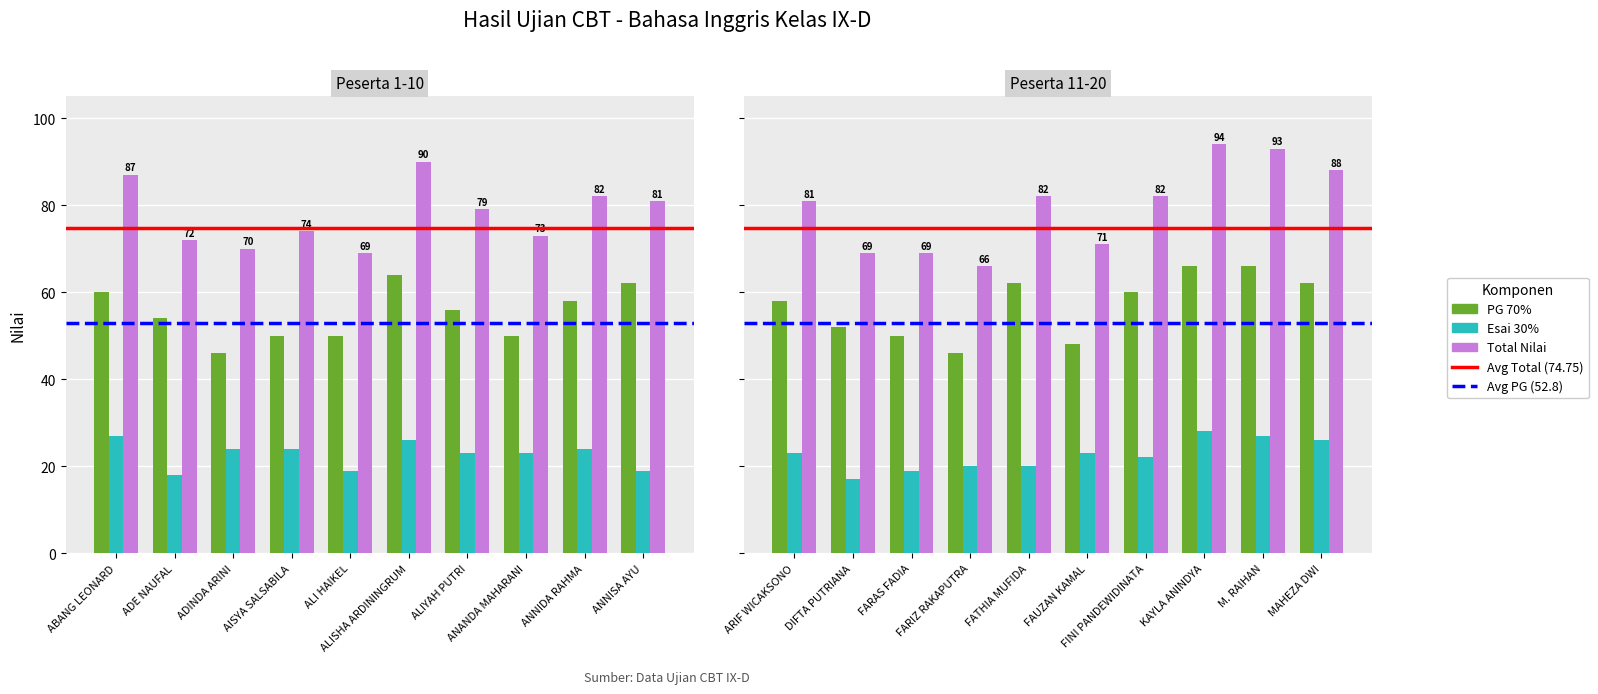

At FINI PANDEWIDINATA, list the series in order from smallest to largest.

Esai 30%, PG 70%, Total Nilai